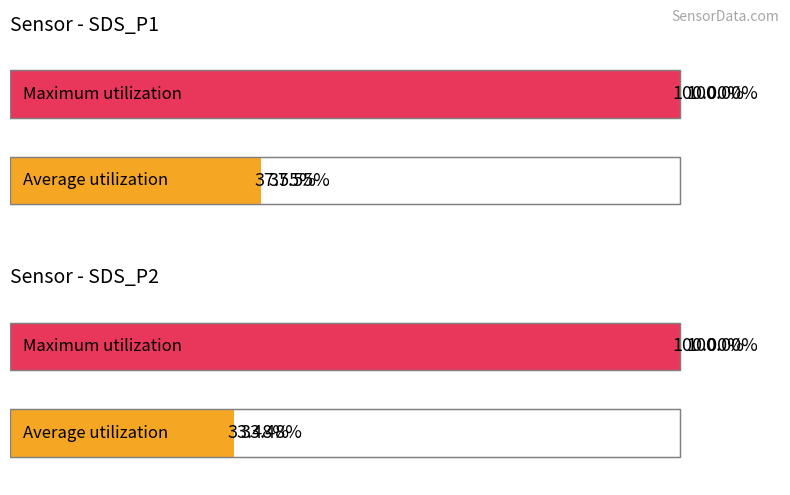

The value of SDS_P2 at 00:31 is 2.1. True or false?

False